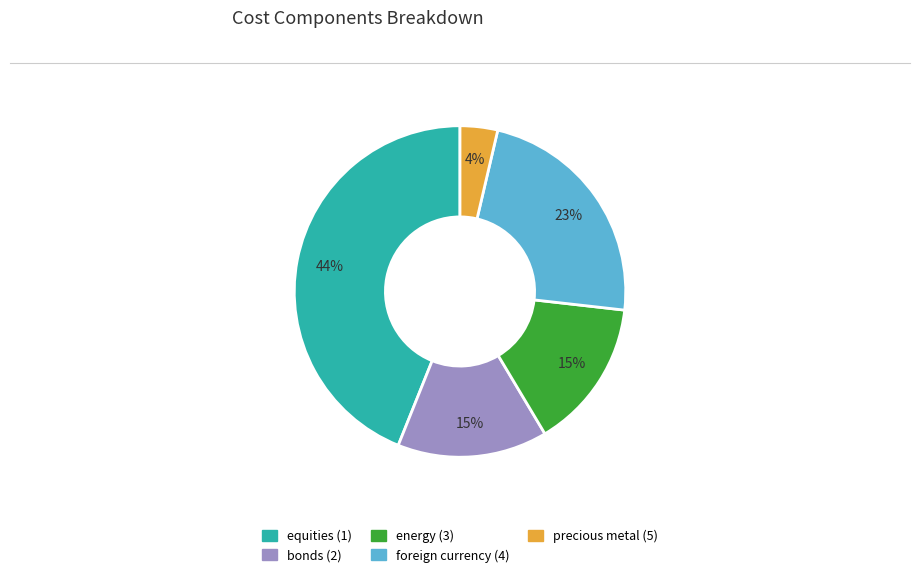

Is there any slice that represents more than half of the pie?

No